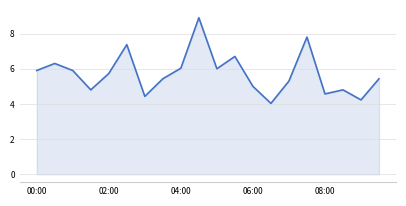

What is the smallest value displayed?

4.0